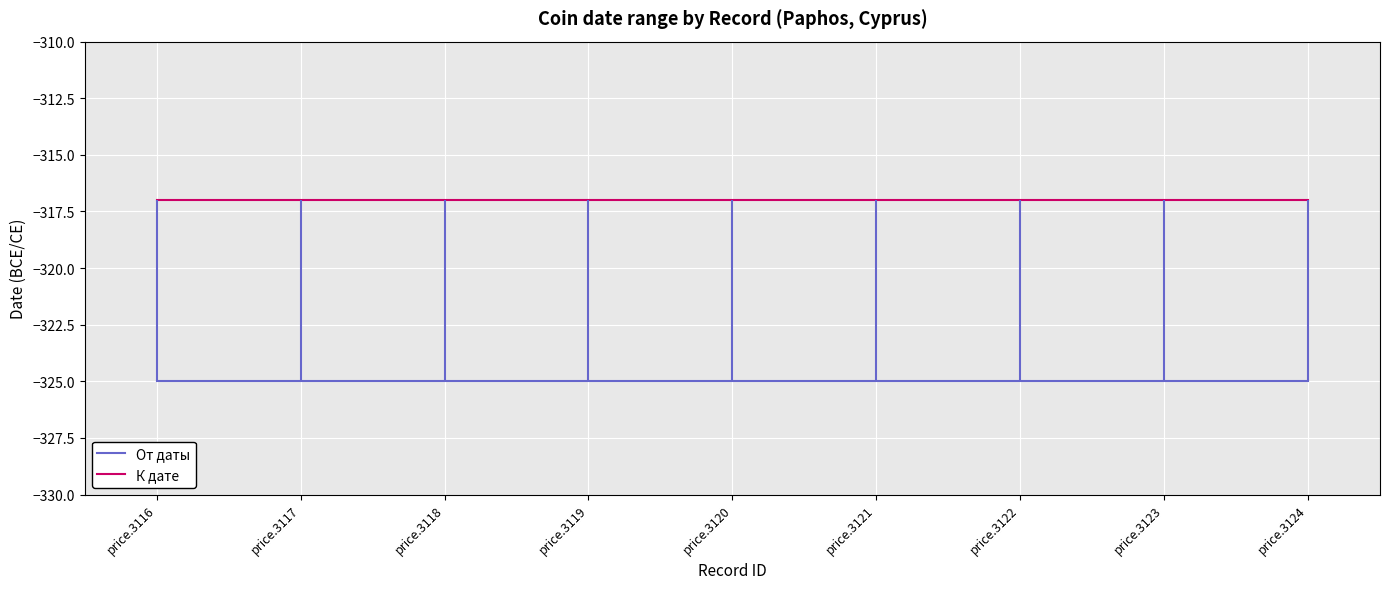

What is the minimum value shown in the chart?

-325